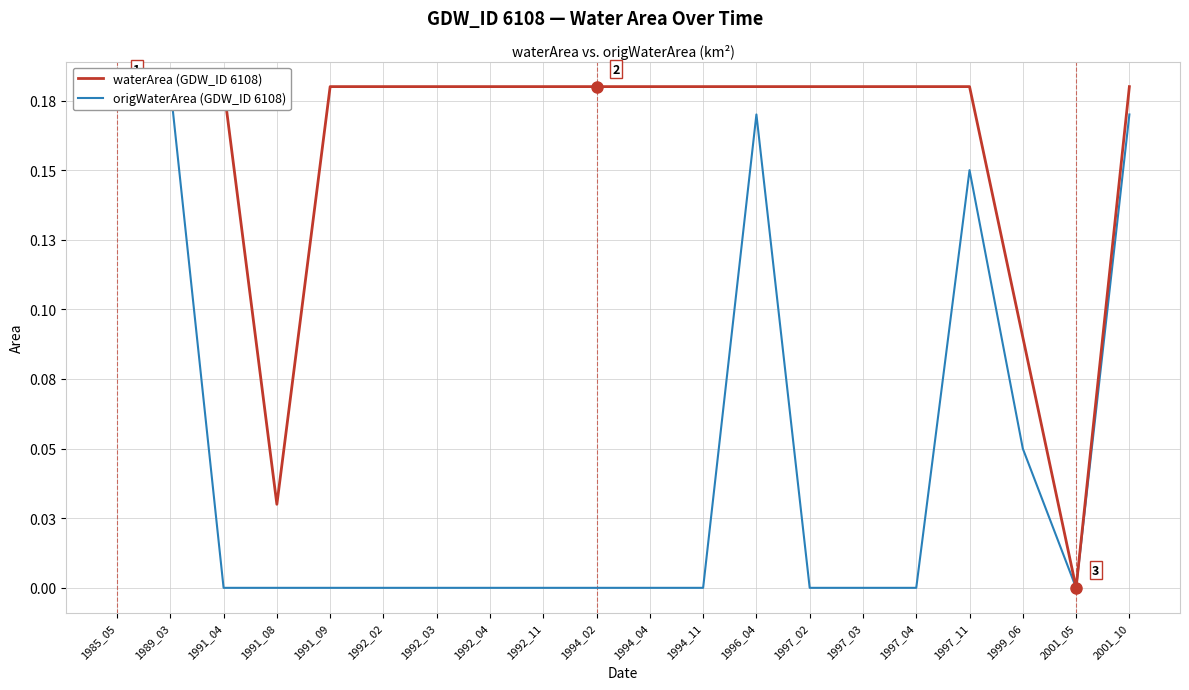

At 2001_05, list the series in order from largest to smallest.

waterArea (GDW_ID 6108), origWaterArea (GDW_ID 6108)